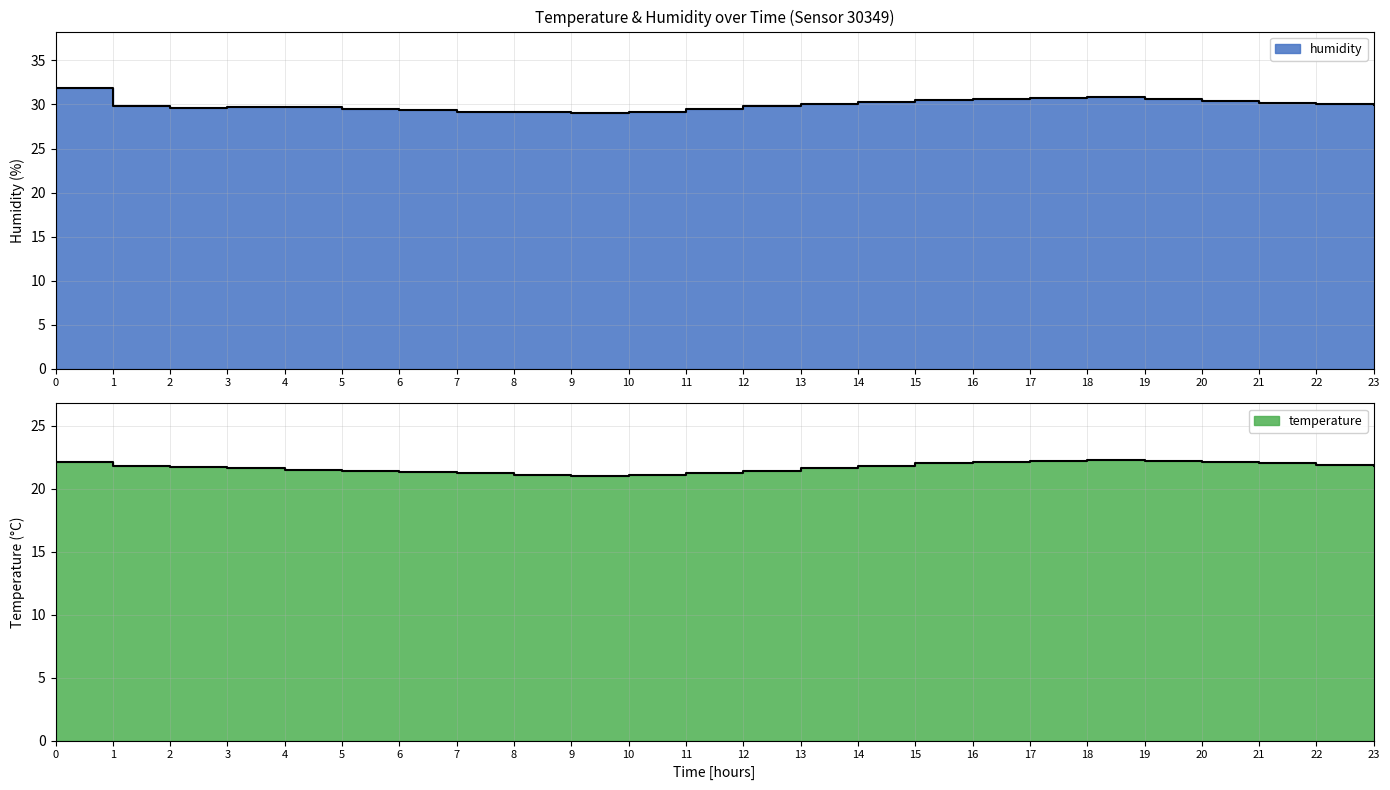

True or false: temperature and humidity cross at least once.

False